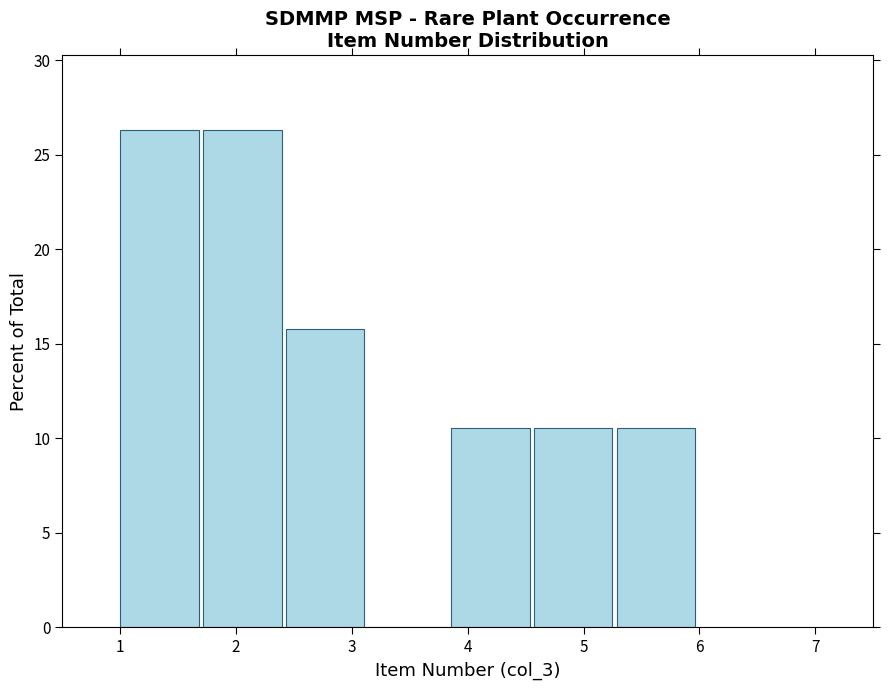

Reading left to right, list every bar in this chart as the range it spans on the x-axis followed by its height. Neither the bar edges nor the heights are printed on the chart, so give them approximately, as read against the axes.

1.0 to 1.7: 26.5
1.7 to 2.4: 26.5
2.4 to 3.1: 16.0
3.1 to 3.9: 0
3.9 to 4.6: 10.5
4.6 to 5.3: 10.5
5.3 to 6.0: 10.5